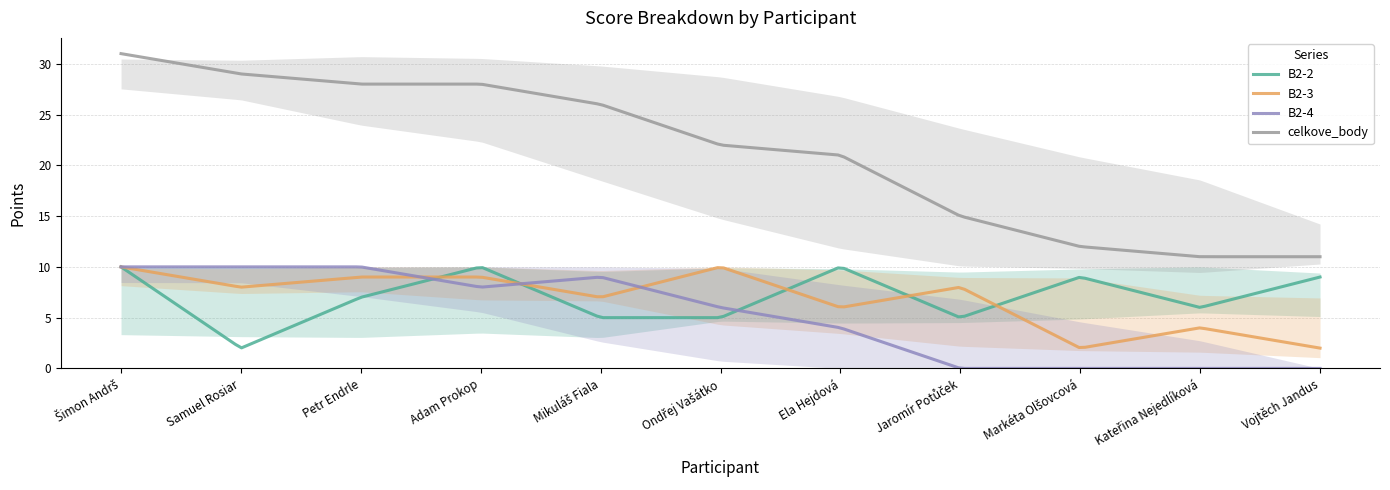

Which series ends up on top after the final intersection of B2-3 and B2-2?

B2-2